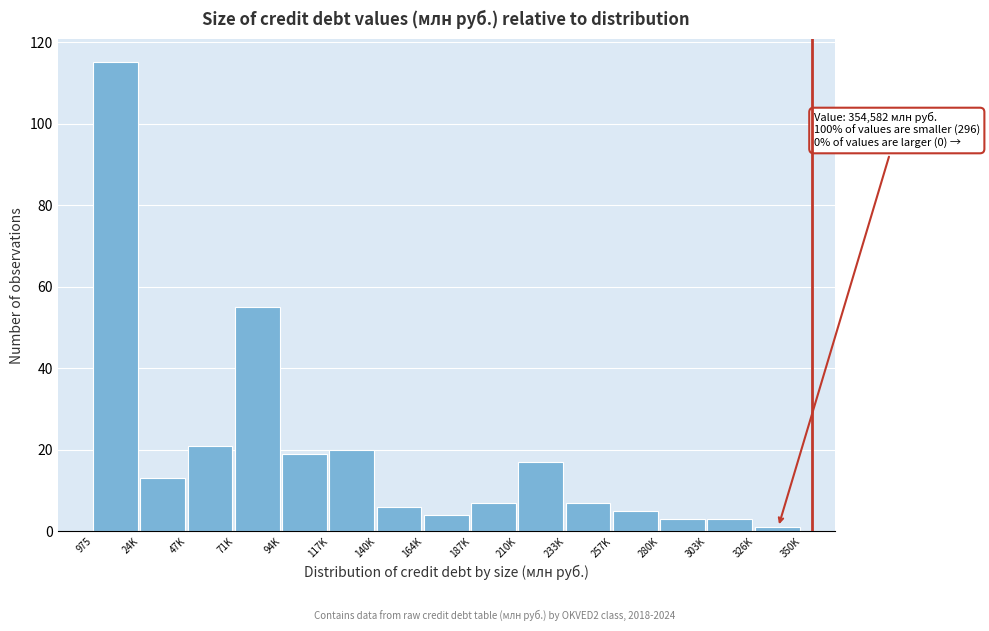

Reading left to right, extract all data points from this chart.

975=115	24K=13	47K=21	71K=55	94K=19	117K=20	140K=6	164K=4	187K=7	210K=17	233K=7	257K=5	280K=3	303K=3	326K=1